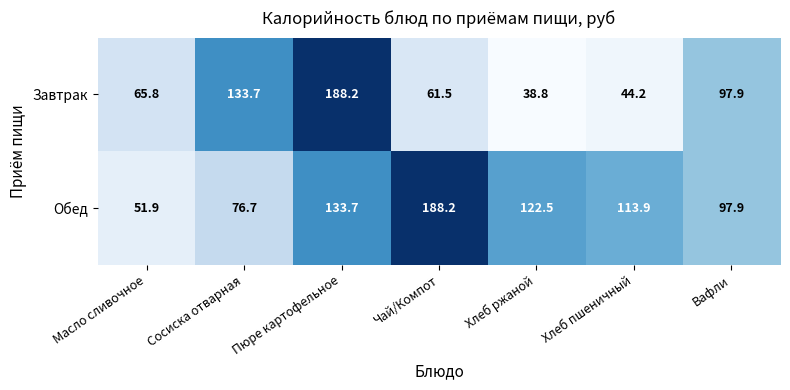

What is the average value of the Завтрак series?

90.0